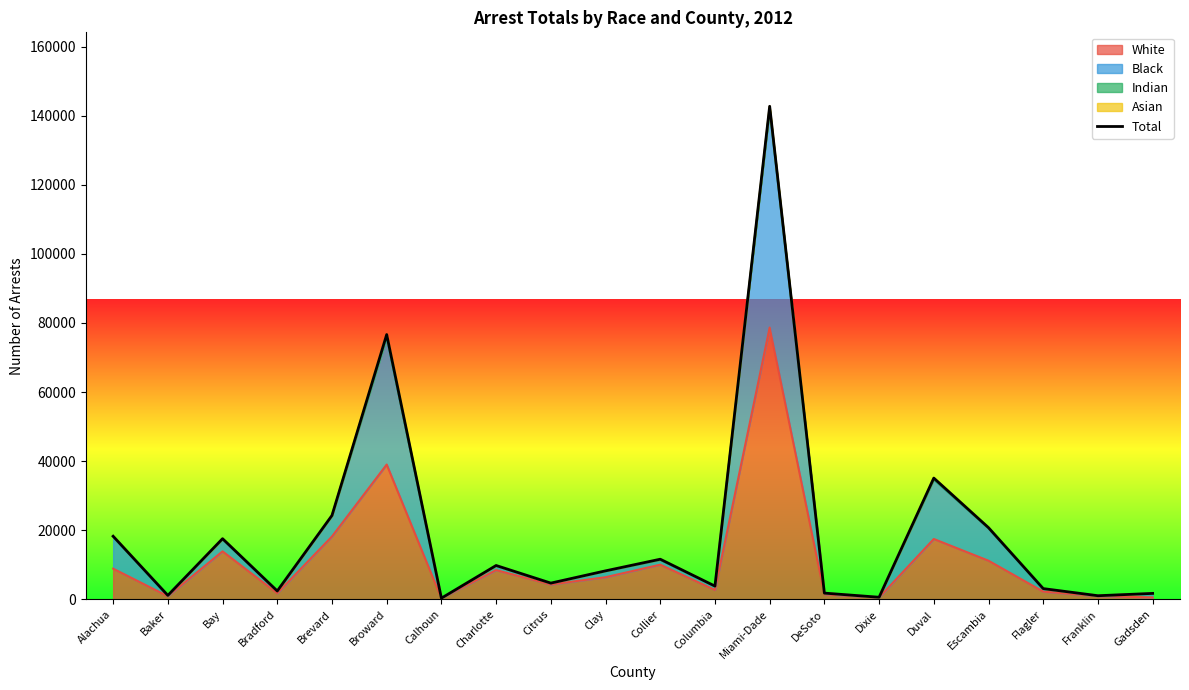

What is the change in value from Bradford to Citrus?

+2281